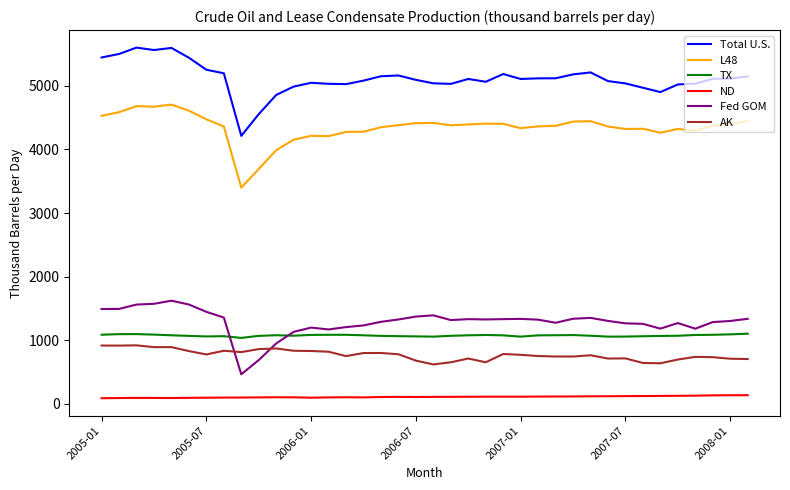

Which series has the largest total across all categories?

Total U.S.